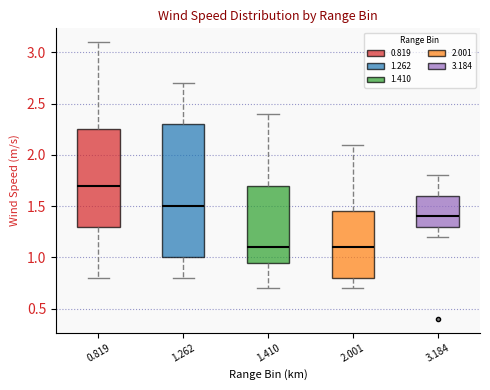

Where does the lower whisker of the box at x = 2.001 end on the y-axis? The values are not printed on the chart, so give them approximately, as read against the axis.

0.70